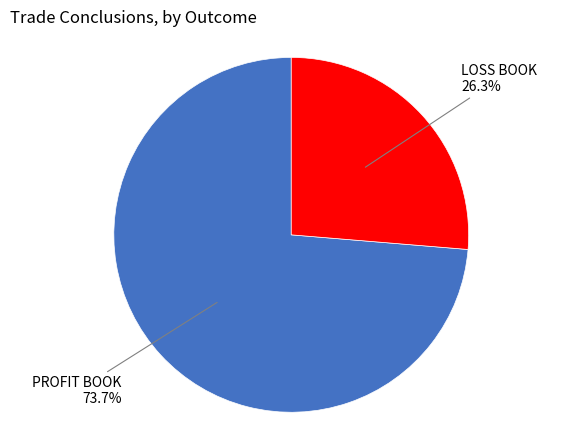

Is there a majority slice in this chart?

Yes